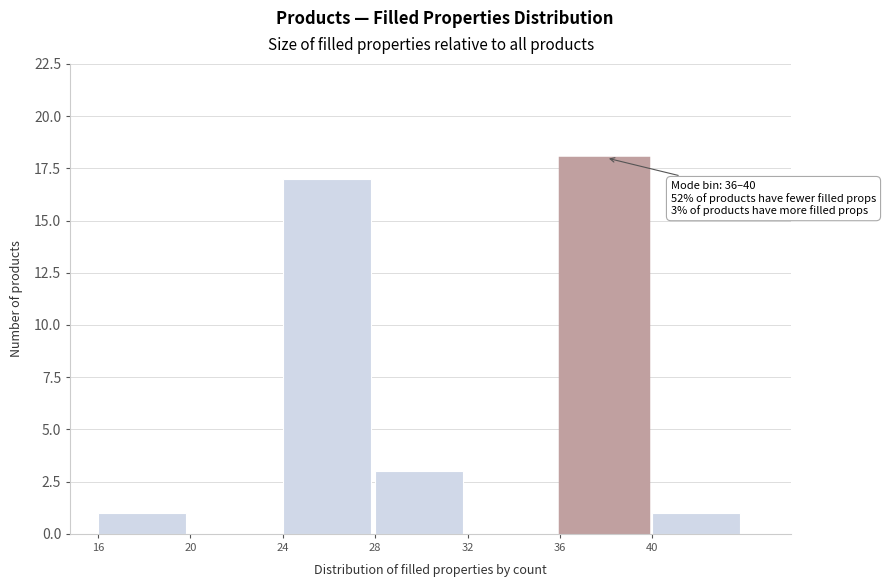

Over which range of the x-axis is the bar tallest?

36 to 40